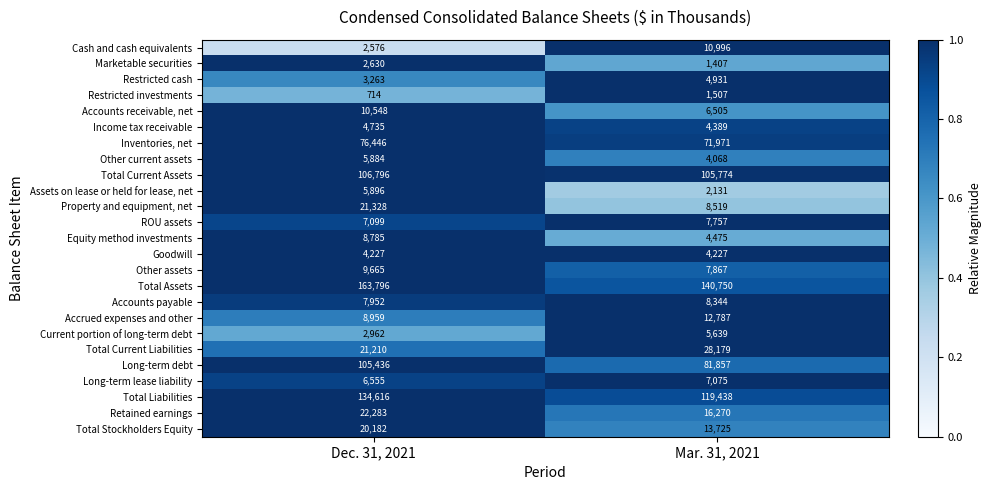

What value does the Assets on lease or held for lease, net series have at Dec. 31, 2021, to the nearest 50?

5900